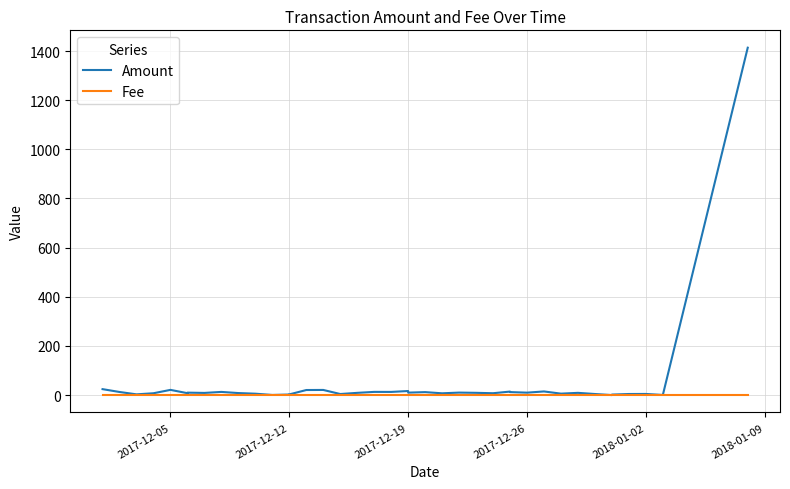

True or false: Fee has more than 0 points higher than both neighbors.

False